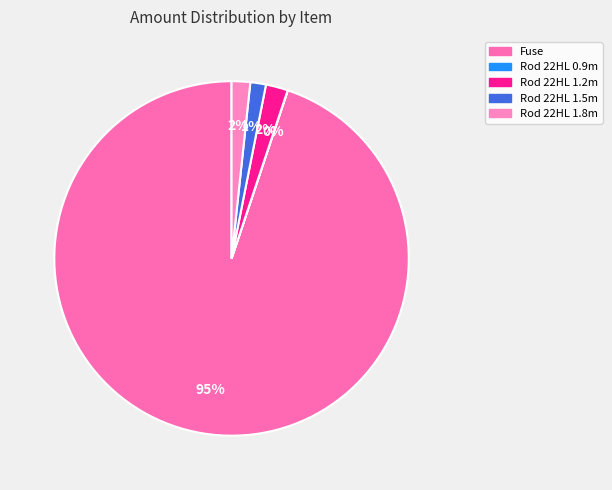

What is the change in value from Fuse to Rod 22HL 1.8m?

-29260661.8